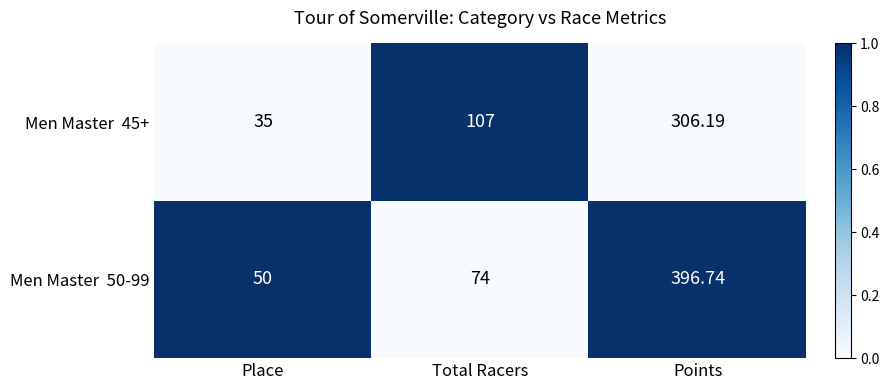

At which category does the chart reach its minimum across all series?

Place